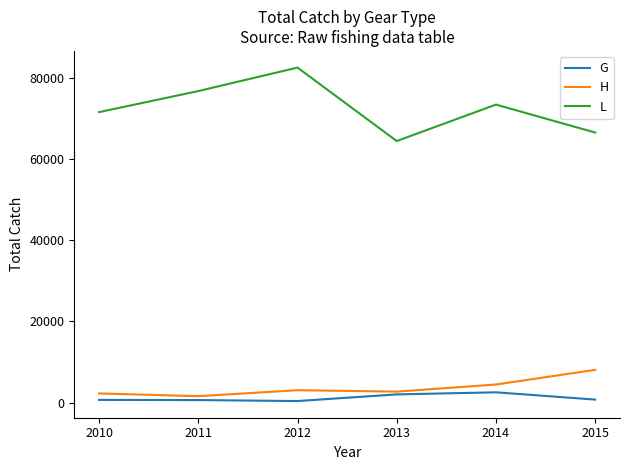

What are all the series names shown in the legend?

G, H, L